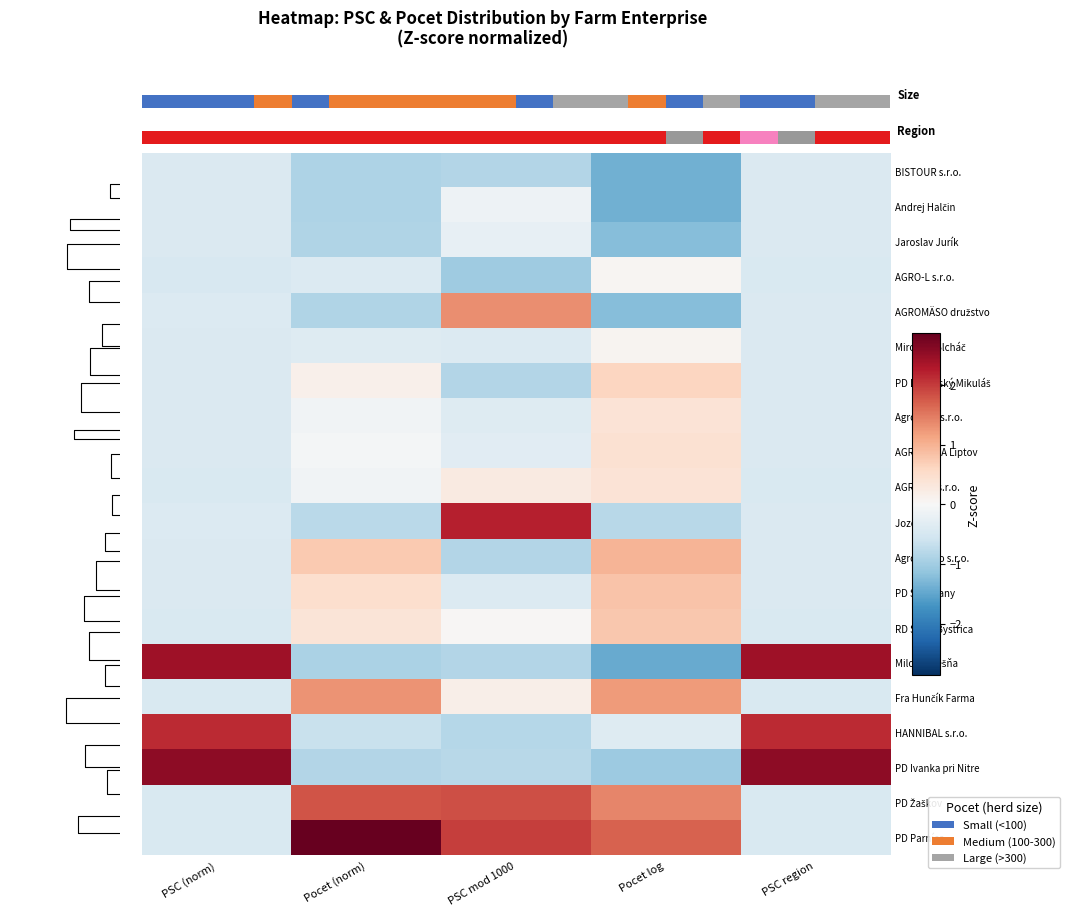

The HANNIBAL s.r.o. series shows -1.0 at Pocet (norm). True or false?

False